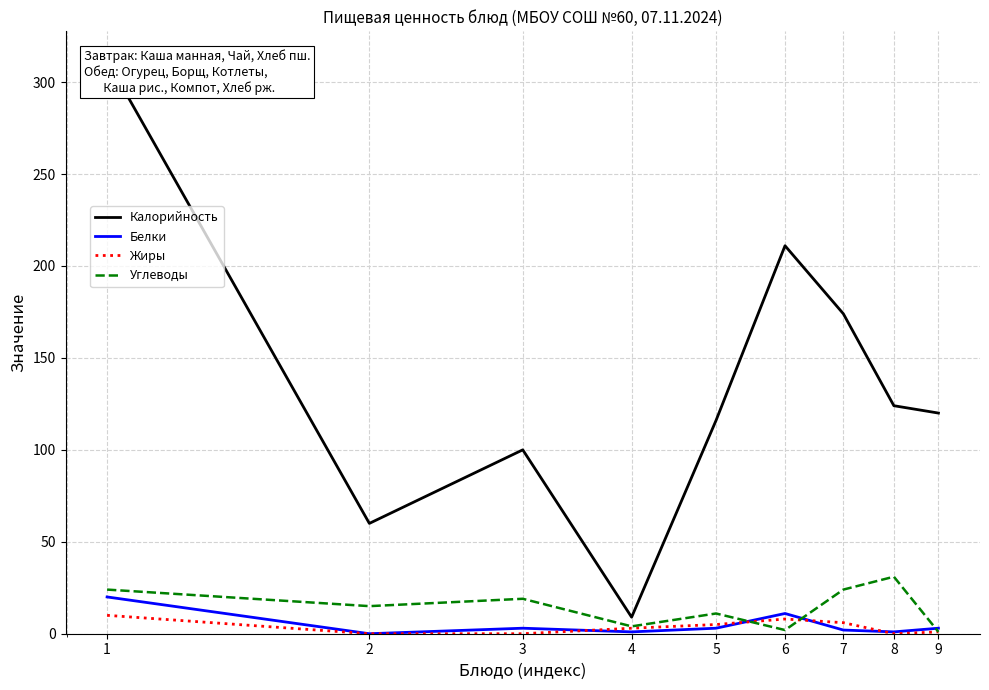

What is the sum of the Углеводы values at 9 and 1?

25